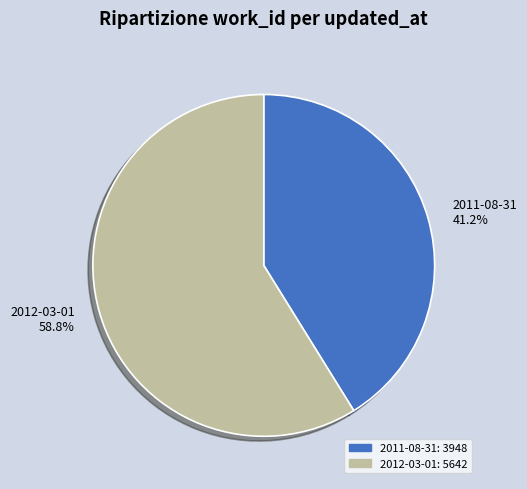

What percentage do 2011-08-31 and 2012-03-01 together represent?

100.0%